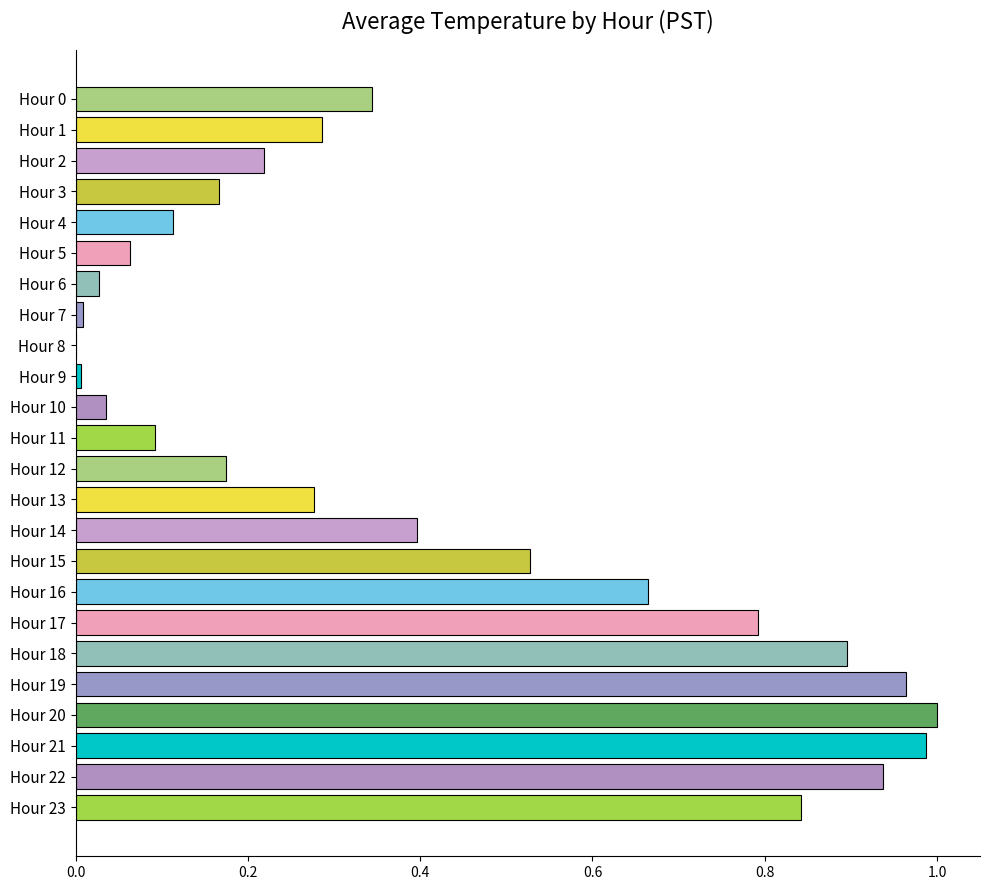

What is the average value?

0.4